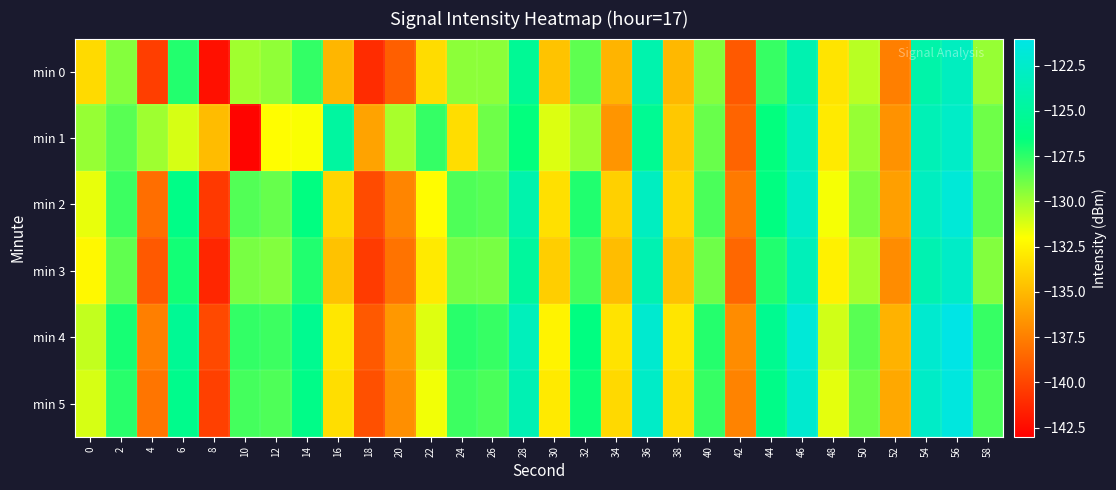

Between 30 and 34, which series saw the biggest shift?

min 1